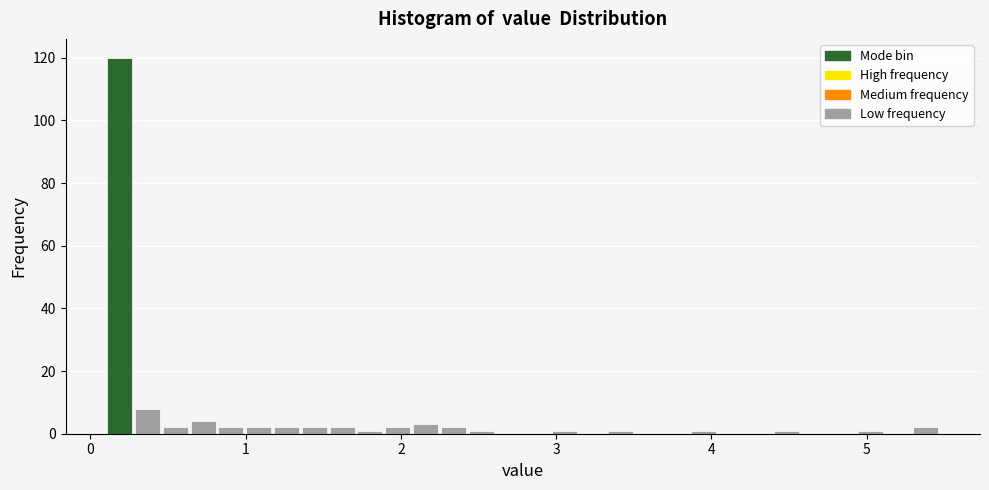

Read against the x-axis, roughly where is the centre of the tallest bar?

0.2